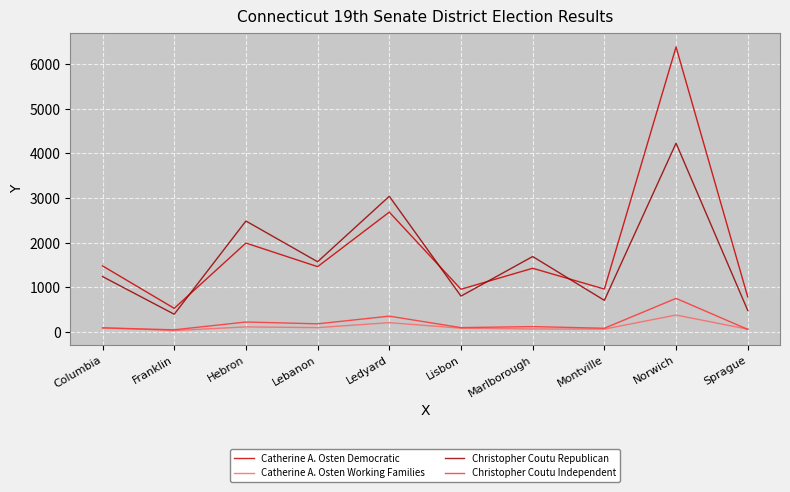

True or false: Catherine A. Osten Democratic has a value of 417 at Sprague.

False